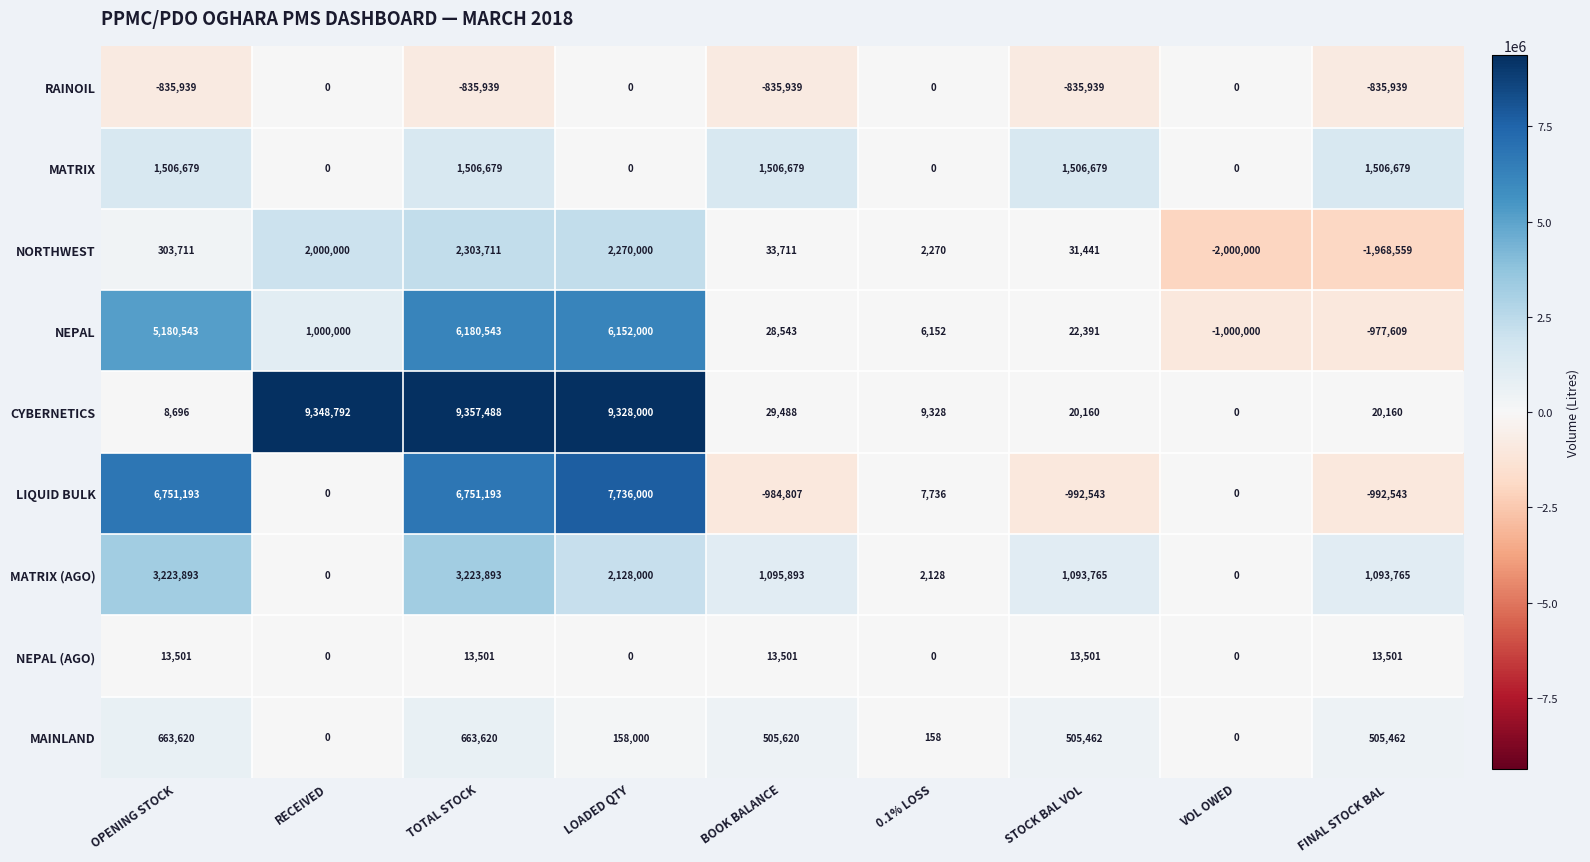

Rank the series by their maximum value, from lowest to highest.

RAINOIL, NEPAL (AGO), MAINLAND, MATRIX, NORTHWEST, MATRIX (AGO), NEPAL, LIQUID BULK, CYBERNETICS